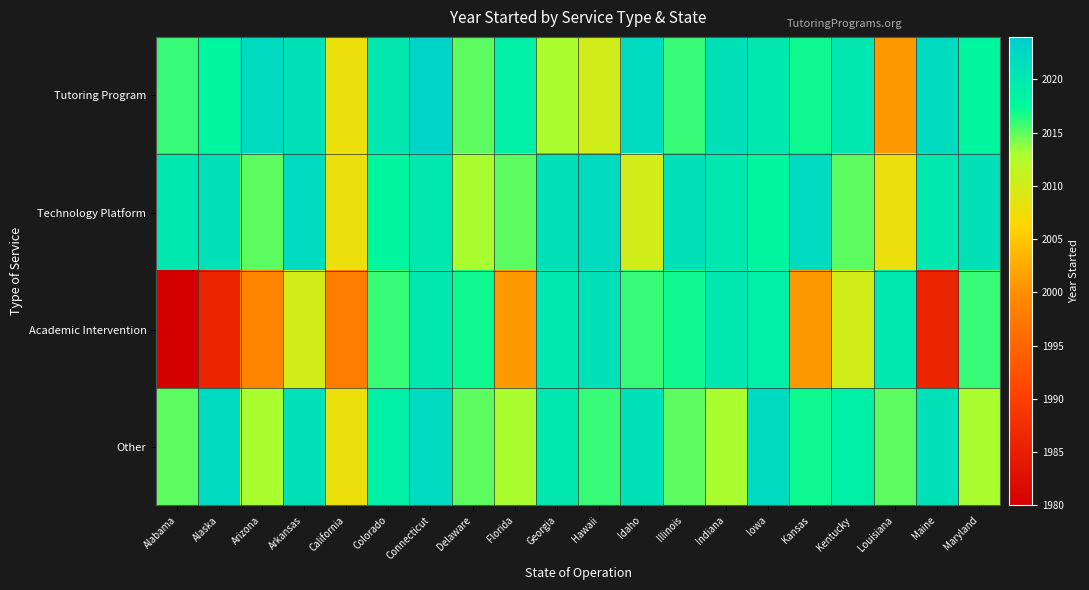

What is the difference between the highest and lowest values at Arkansas?

12